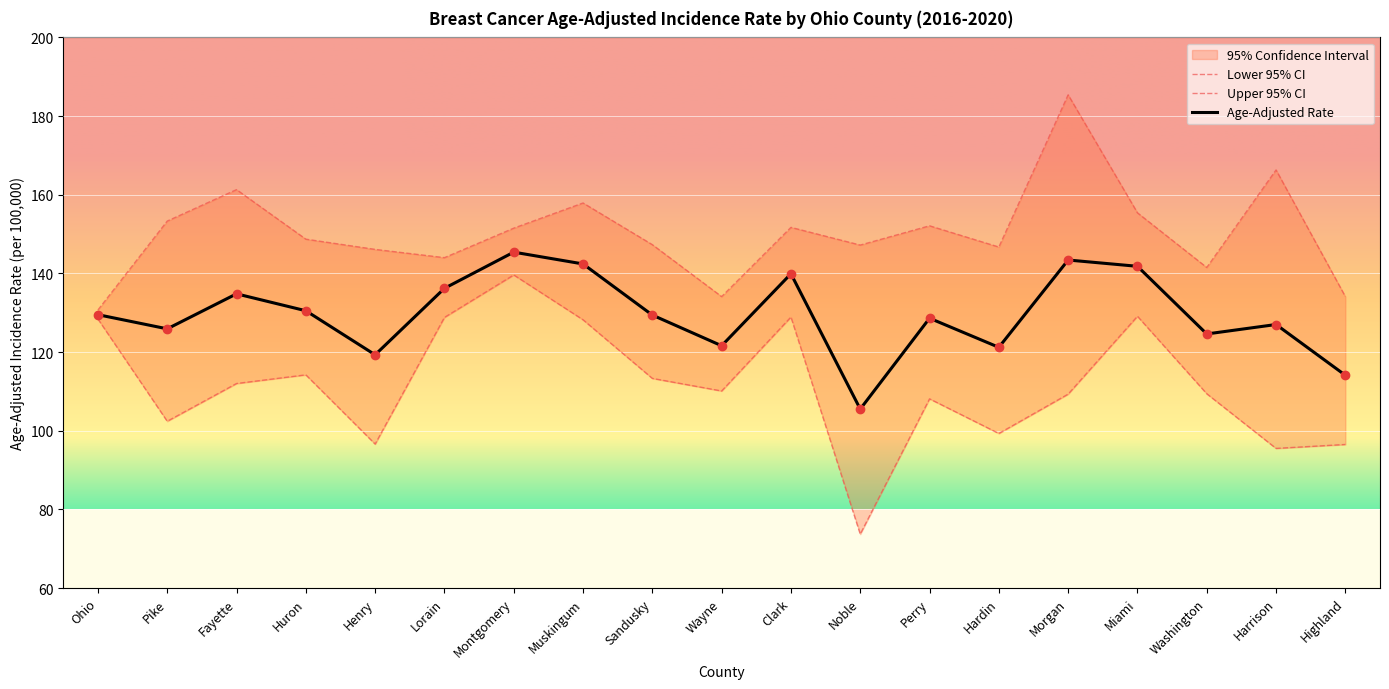

Which series contains the highest Y value?

Upper 95% CI